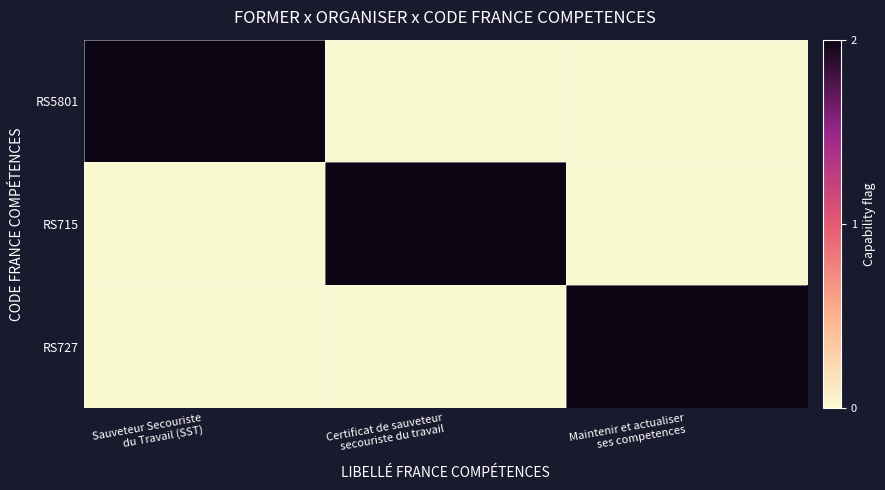

Reading right to left, list all the values displayed in this chart.

RS5801: Maintenir et actualiser
ses competences=0	Certificat de sauveteur
secouriste du travail=0	Sauveteur Secouriste
du Travail (SST)=2
RS715: Maintenir et actualiser
ses competences=0	Certificat de sauveteur
secouriste du travail=2	Sauveteur Secouriste
du Travail (SST)=0
RS727: Maintenir et actualiser
ses competences=2	Certificat de sauveteur
secouriste du travail=0	Sauveteur Secouriste
du Travail (SST)=0